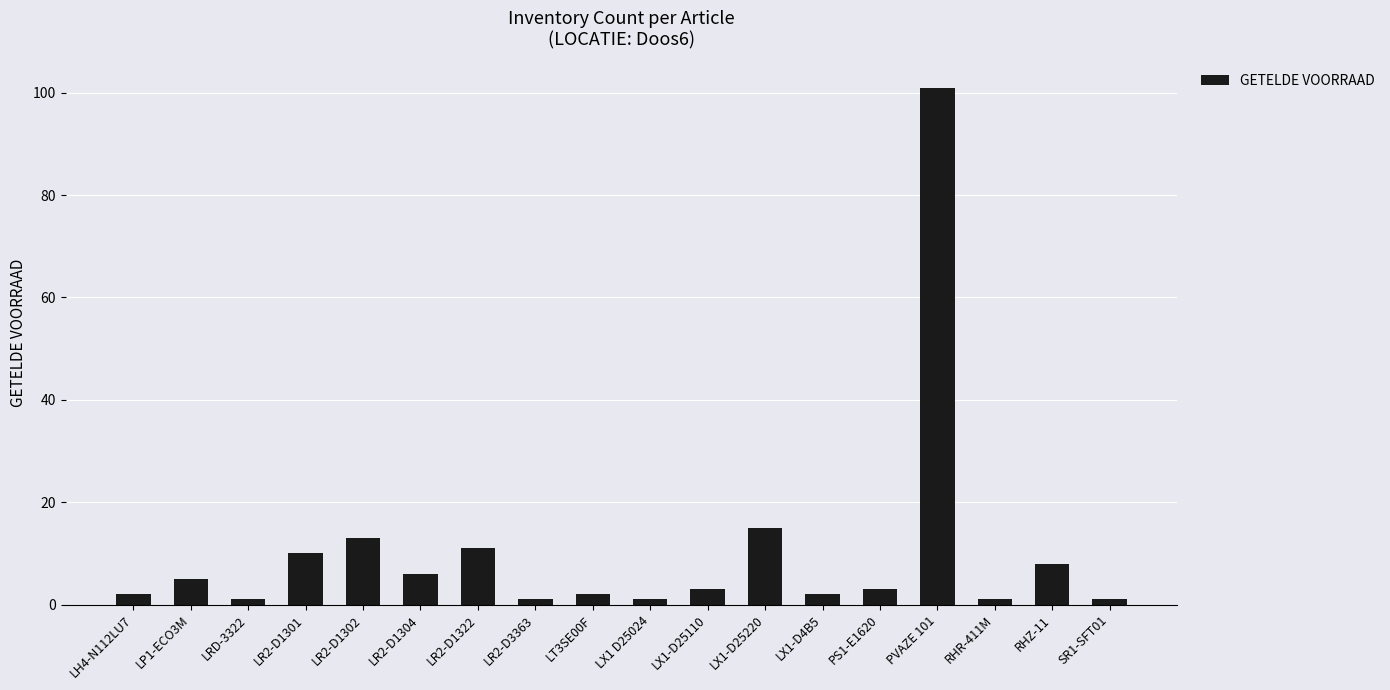

How many bars are there in total?

18